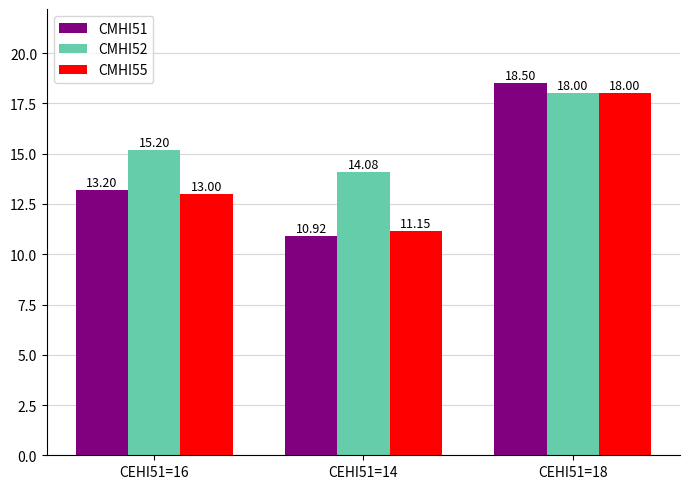

Where does the CMHI51 series first go above 13?

CEHI51=16